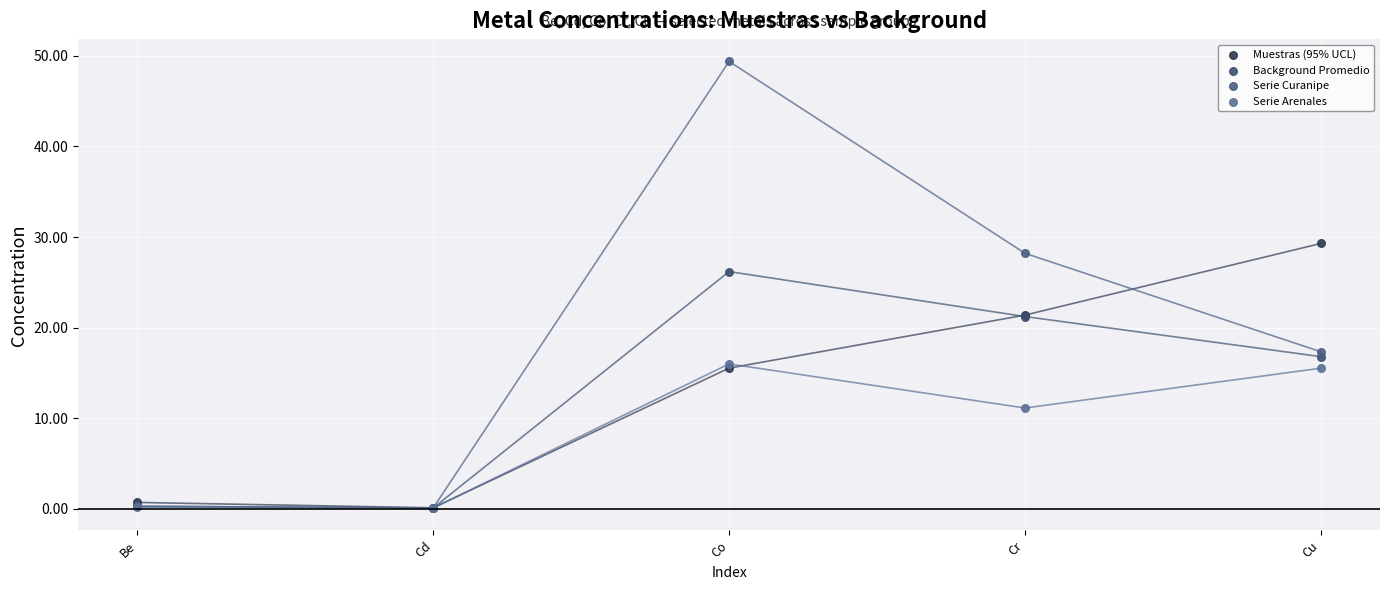

What are all the series names shown in the legend?

Muestras (95% UCL), Background Promedio, Serie Curanipe, Serie Arenales